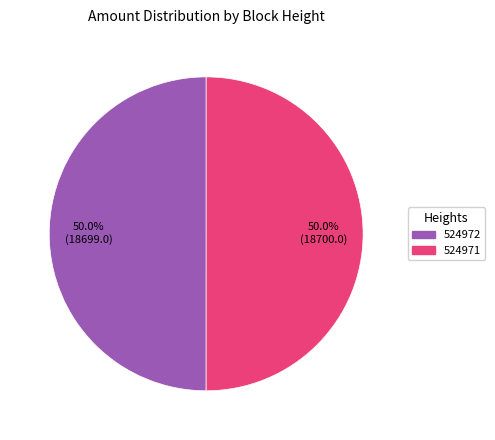

Do 524972 and 524971 together represent more than half of the pie?

Yes